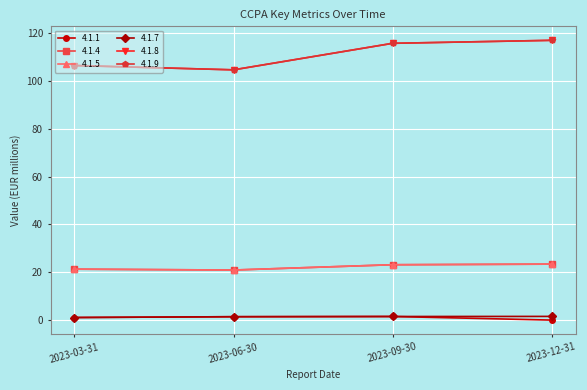

Is this an area chart (filled region under the line)?

No